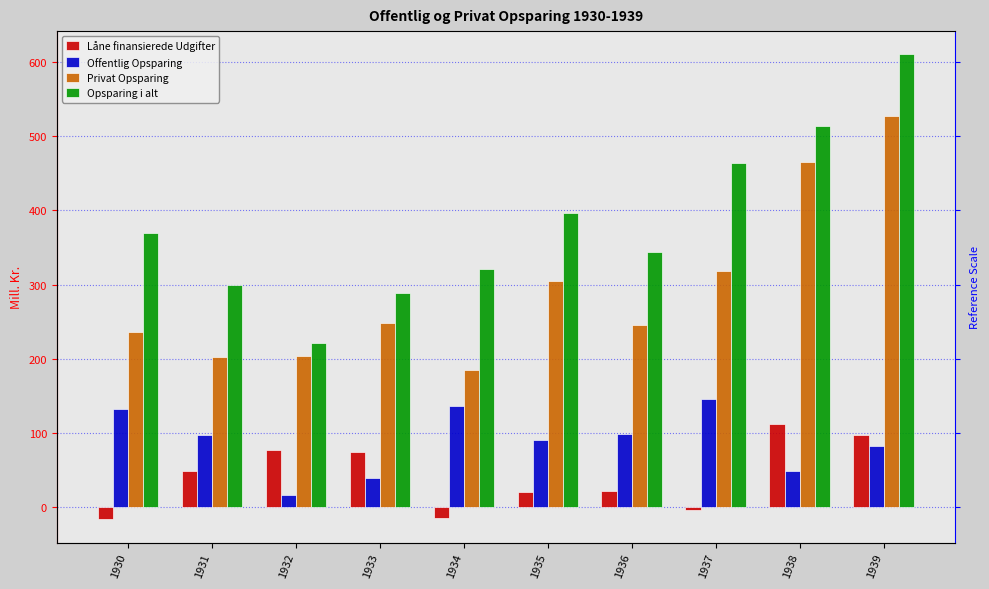

Reading left to right, extract all data points from this chart.

Låne finansierede Udgifter: 1930=-16	1931=49	1932=78	1933=74	1934=-14	1935=21	1936=22	1937=-4	1938=113	1939=97
Offentlig Opsparing: 1930=133	1931=97	1932=17	1933=40	1934=136	1935=91	1936=99	1937=146	1938=49	1939=83
Privat Opsparing: 1930=236	1931=203	1932=204	1933=249	1934=185	1935=305	1936=245	1937=318	1938=465	1939=527
Opsparing i alt: 1930=369	1931=300	1932=221	1933=289	1934=321	1935=396	1936=344	1937=464	1938=514	1939=610